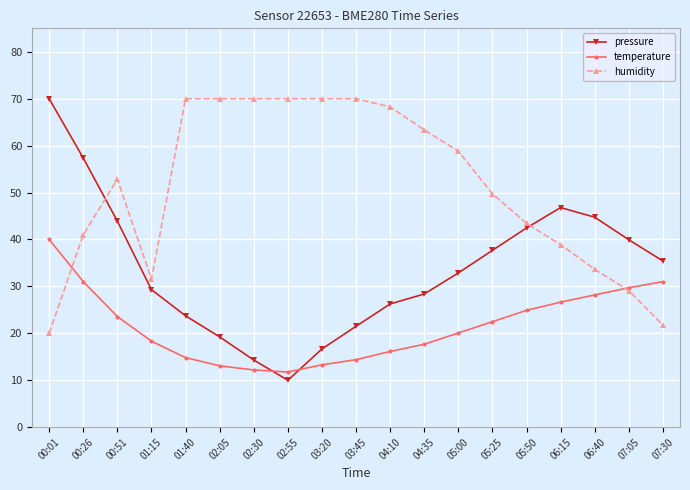

What is the greatest value displayed?

70.0